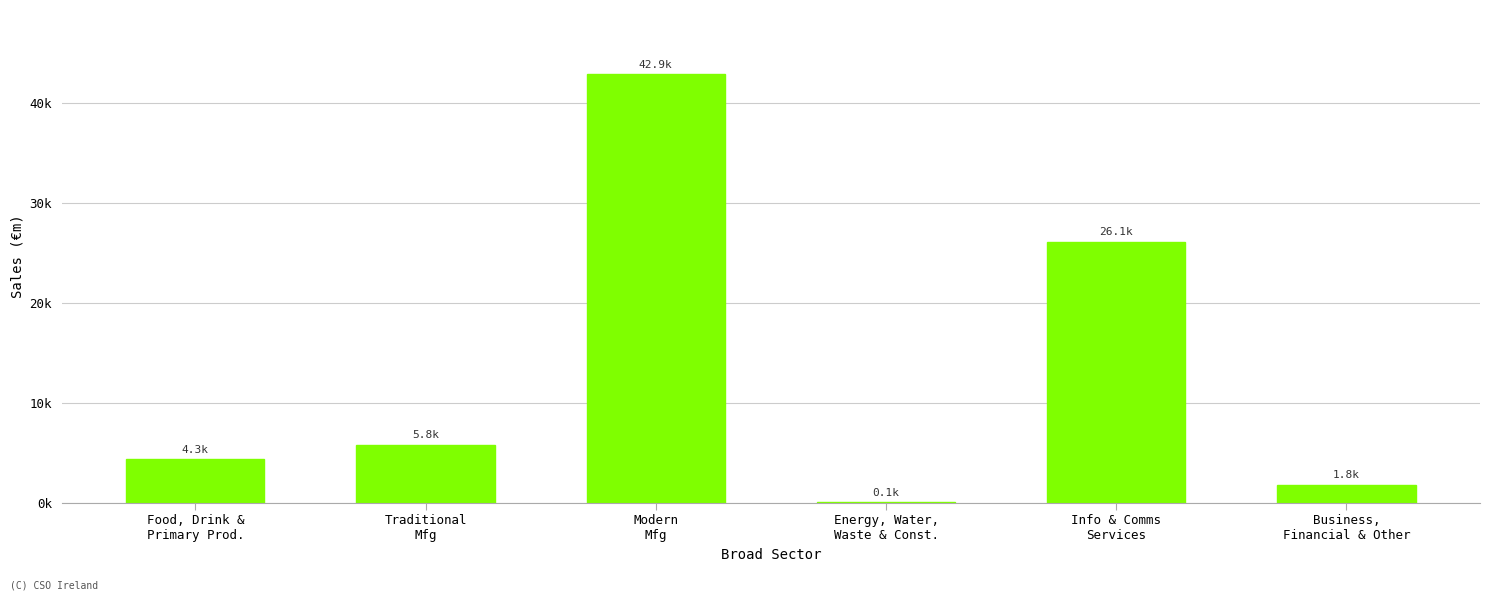

Reading left to right, extract all data points from this chart.

4333.7	5820.9	42894.5	68.3	26132.3	1798.3